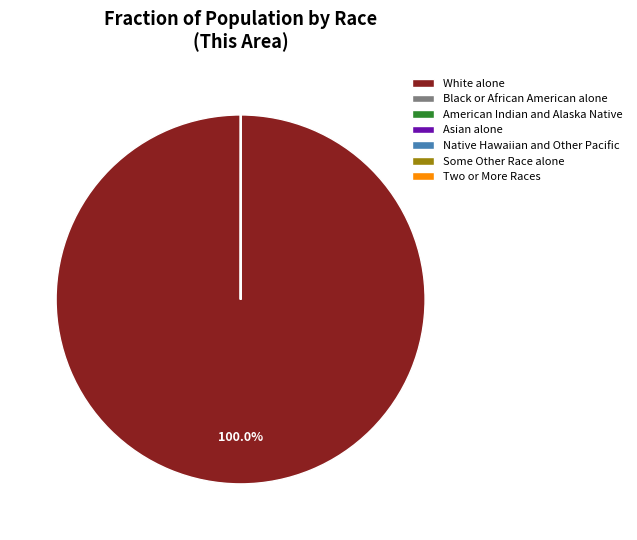

Does any single category account for the majority?

Yes